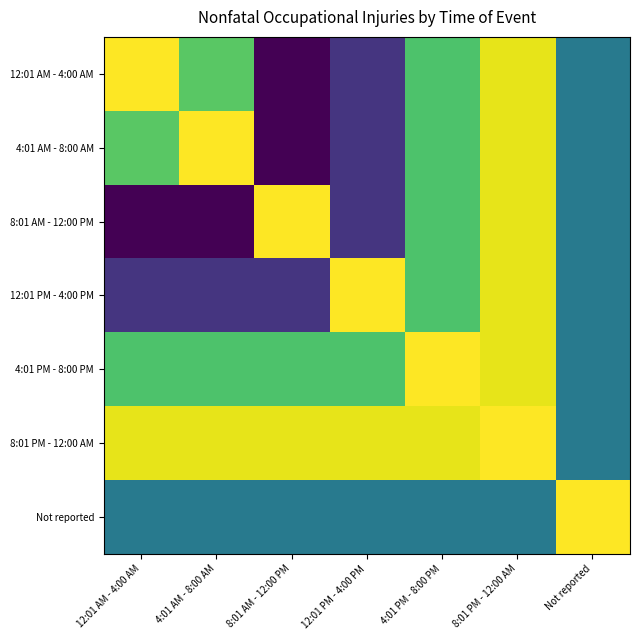

Which category has the highest value across all series?

12:01 AM - 4:00 AM